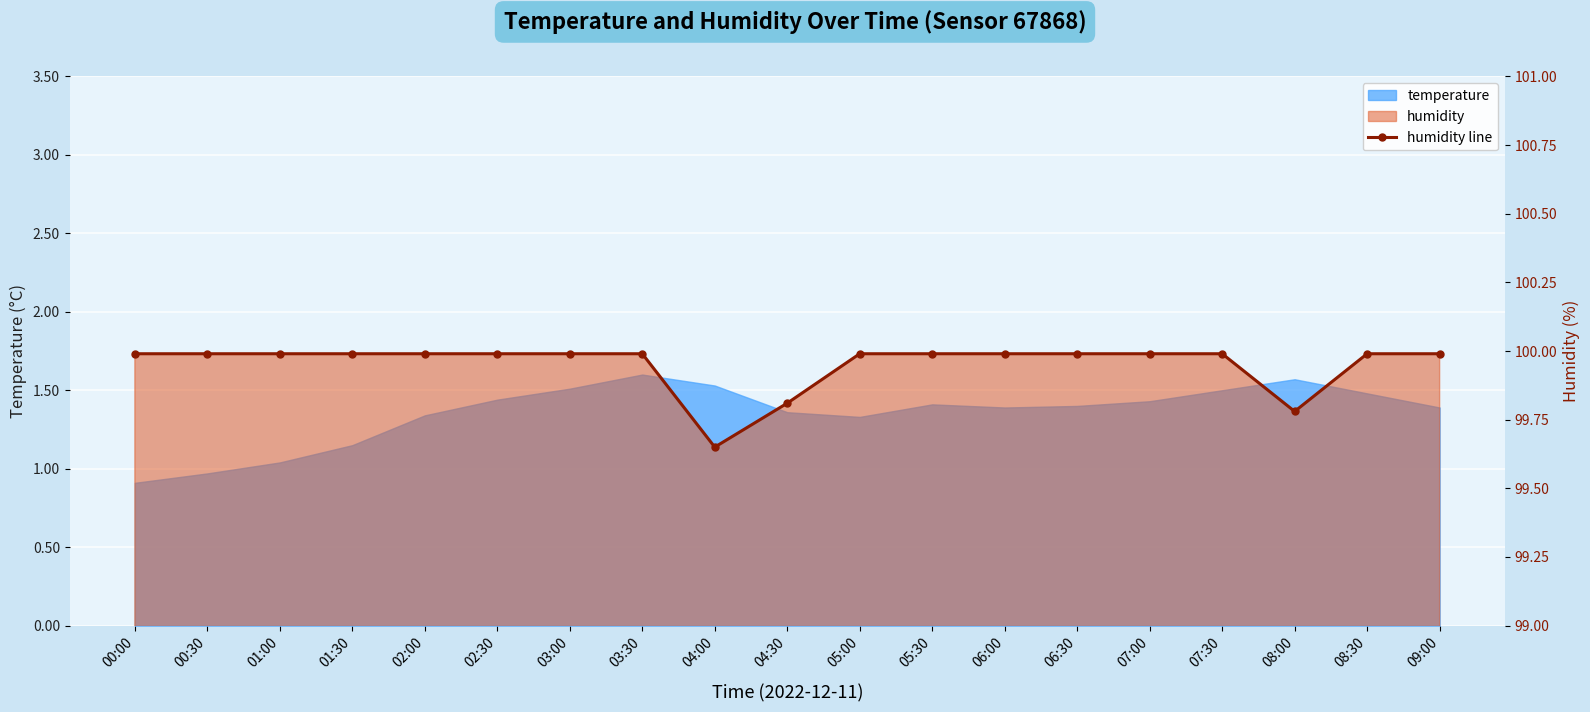

Reading left to right, extract all data points from this chart.

00:00=100.0	00:30=100.0	01:00=100.0	01:30=100.0	02:00=100.0	02:30=100.0	03:00=100.0	03:30=100.0	04:00=99.7	04:30=99.8	05:00=100.0	05:30=100.0	06:00=100.0	06:30=100.0	07:00=100.0	07:30=100.0	08:00=99.8	08:30=100.0	09:00=100.0